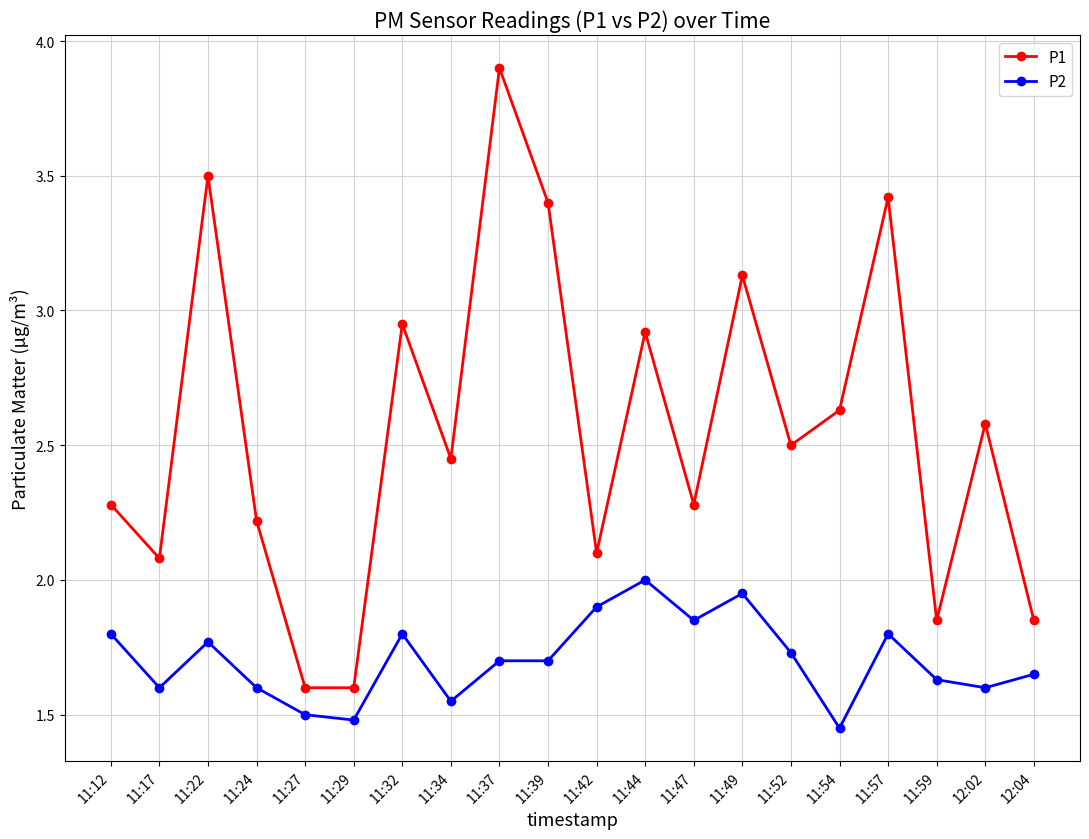

What is the sum of the P2 values at 11:59 and 11:57?

3.4